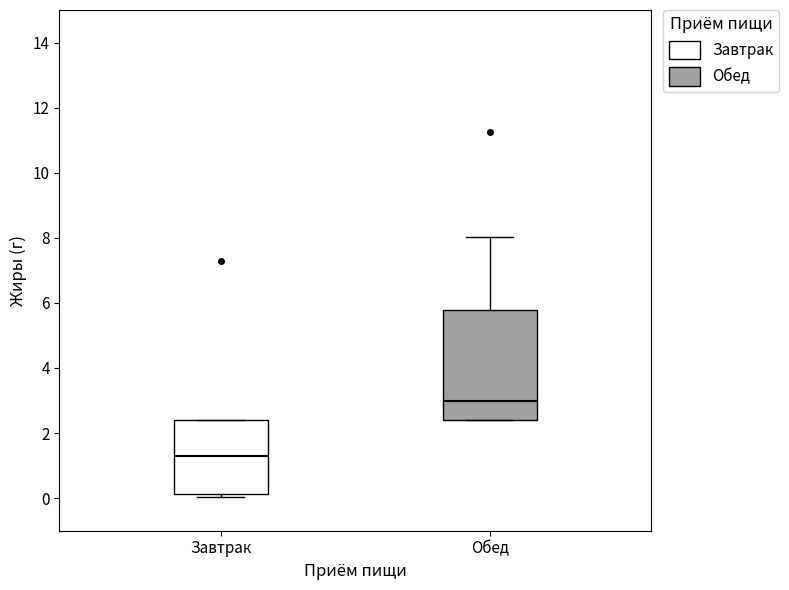

Where is the upper edge of the box for Завтрак on the y-axis? The values are not printed on the chart, so give them approximately, as read against the axis.

2.4